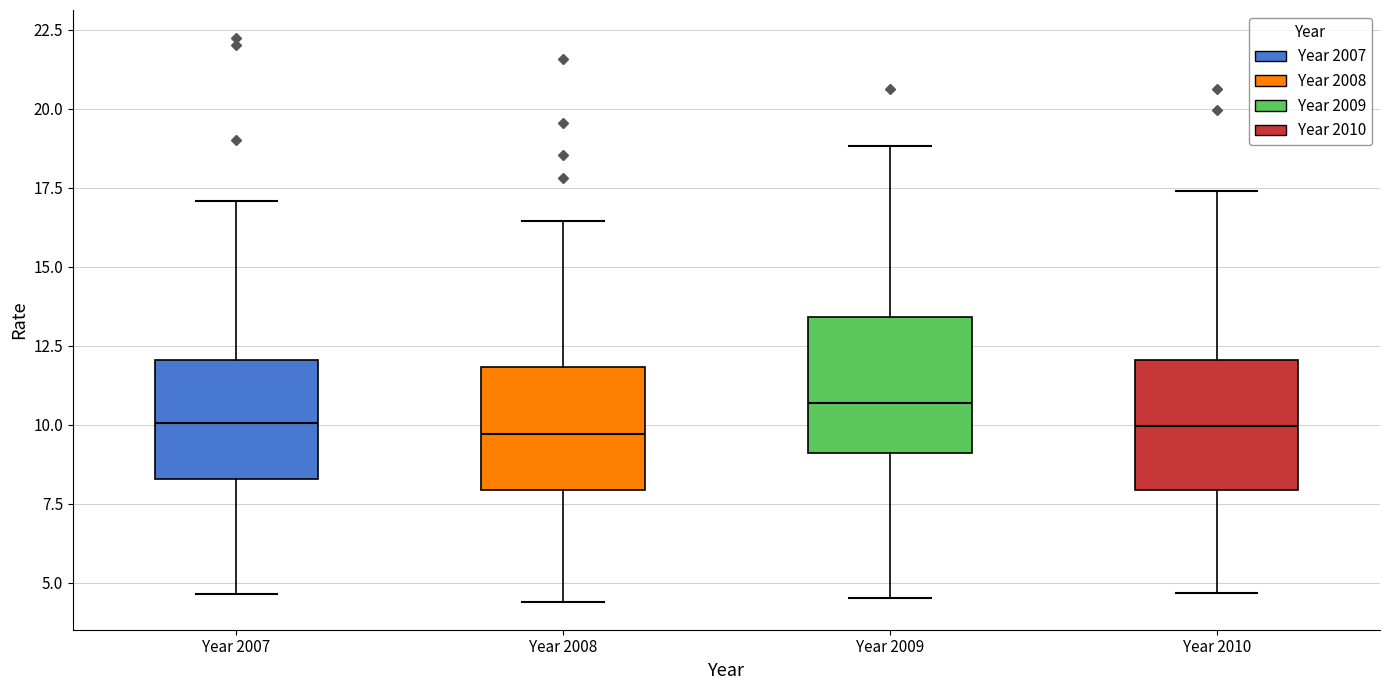

Reading left to right, read every box against the y-axis: the position of its median line, the range the box covers, and the ends of its whiskers. The values are not printed on the chart, so give them approximately, as read against the axis.

Year 2007: median 10.0, box 8.5 to 12.0, whiskers 4.5 to 17.0
Year 2008: median 9.5, box 8.0 to 12.0, whiskers 4.5 to 16.5
Year 2009: median 10.5, box 9.0 to 13.5, whiskers 4.5 to 19.0
Year 2010: median 10.0, box 8.0 to 12.0, whiskers 4.5 to 17.5